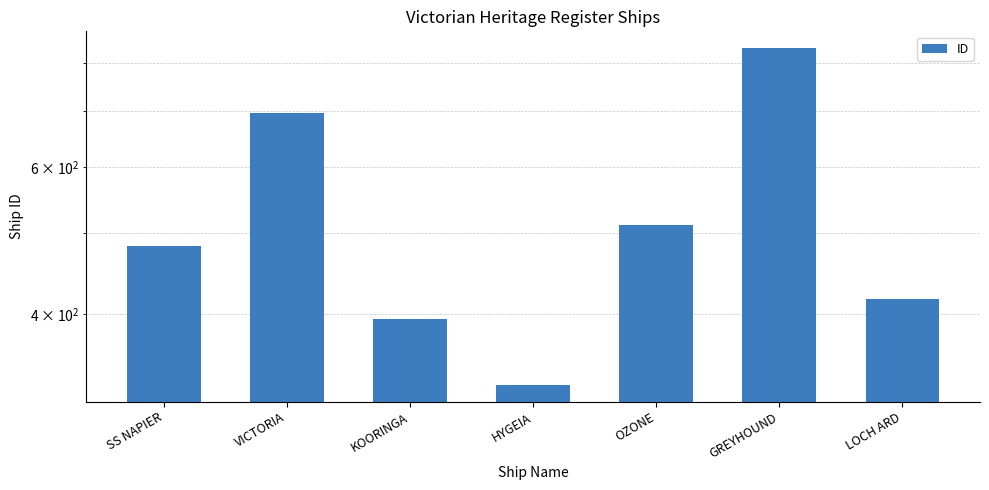

What is the difference between the maximum and second lowest values?

438